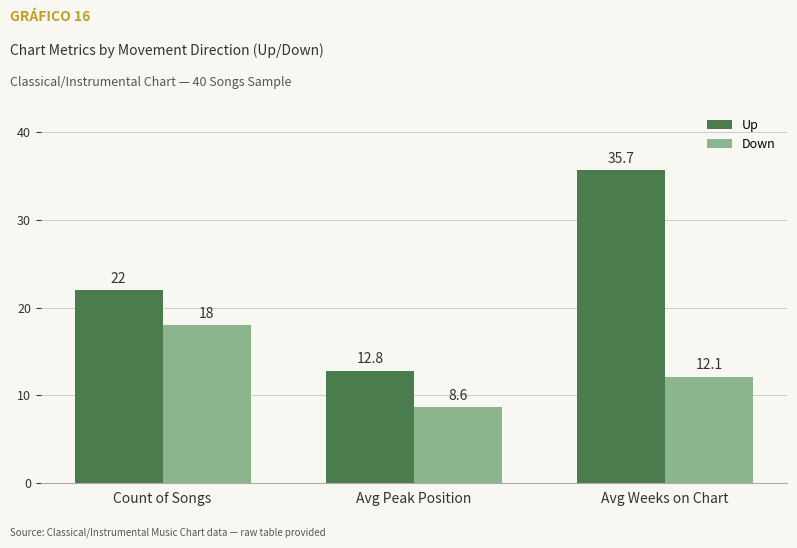

What is the total value across all series at Count of Songs?

40.0